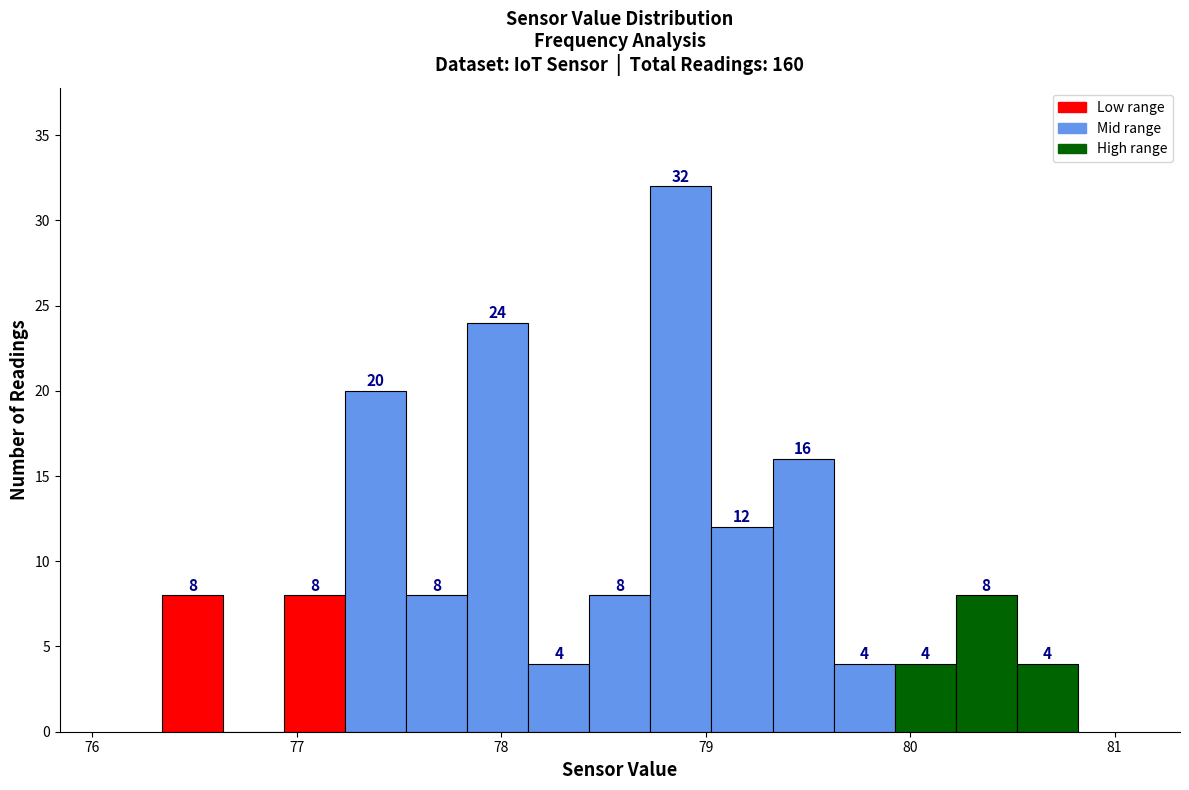

Read against the x-axis, roughly where is the centre of the tallest bar?

78.9